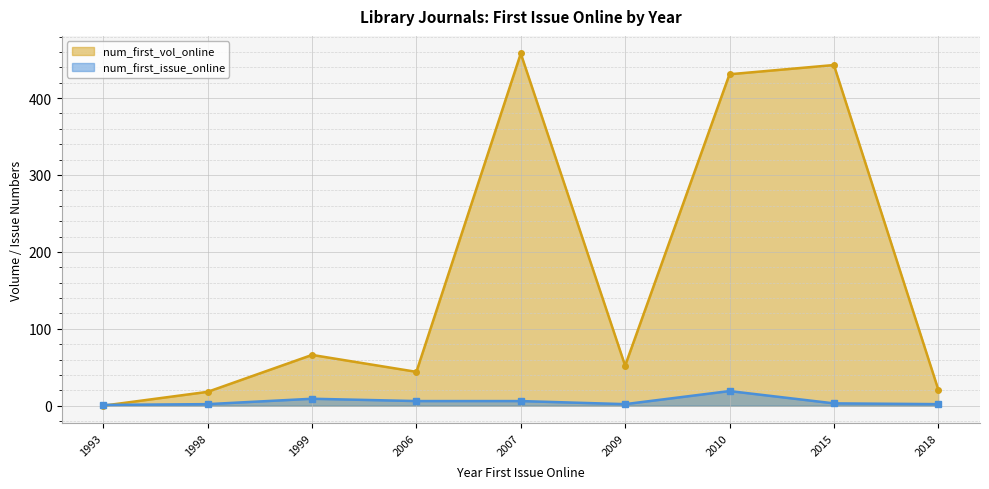

What is the spread (max minus min) of values at 2010?

412